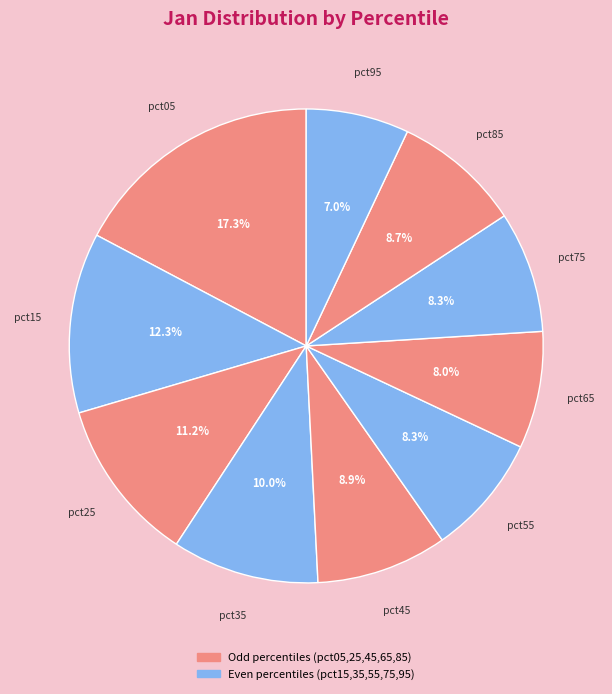

Which slice is the largest?

pct05